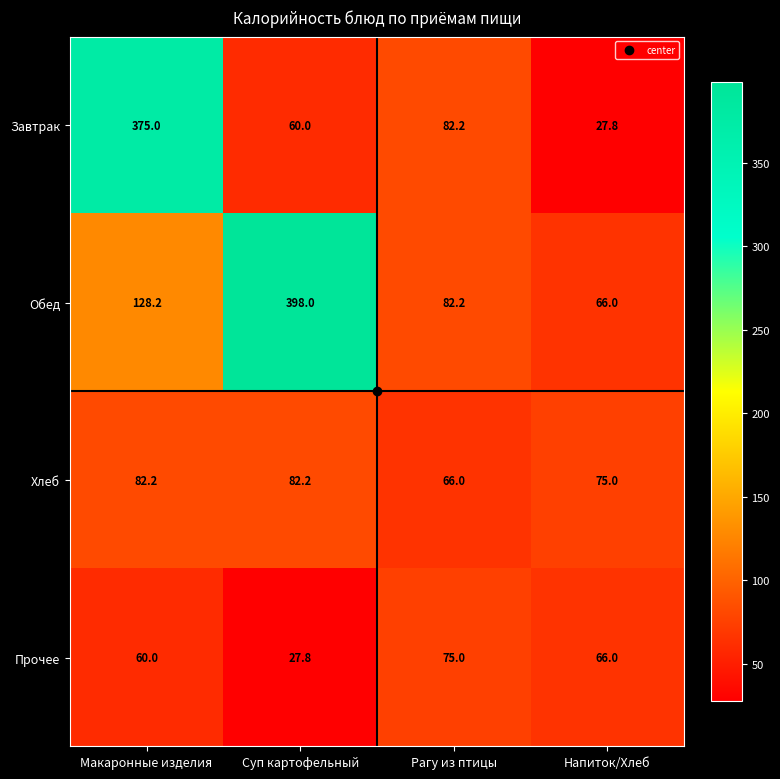

Rank the series at Суп картофельный from highest to lowest value.

Обед, Хлеб, Завтрак, Прочее